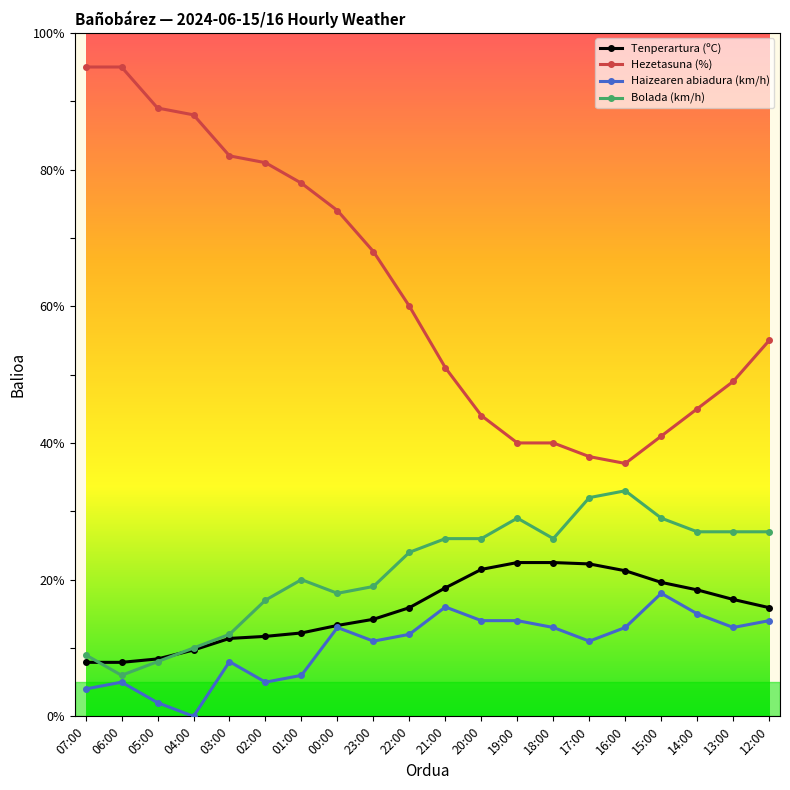

Which series changed the most between 04:00 and 17:00?

Hezetasuna (%)